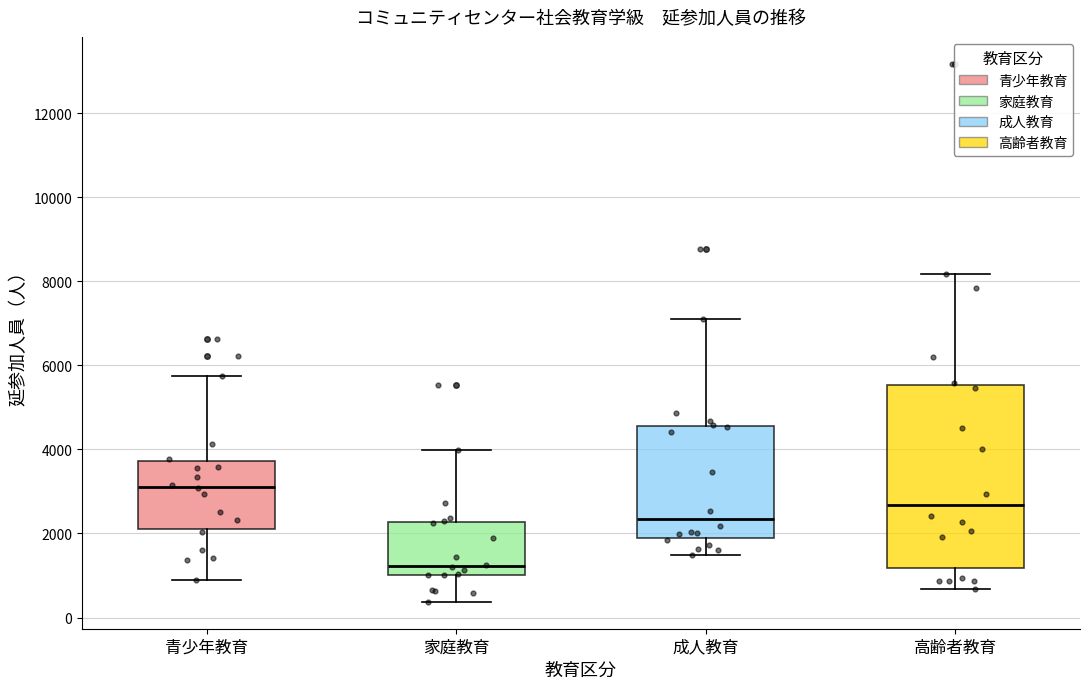

Where does the lower whisker of the box for 家庭教育 end on the y-axis? The values are not printed on the chart, so give them approximately, as read against the axis.

400